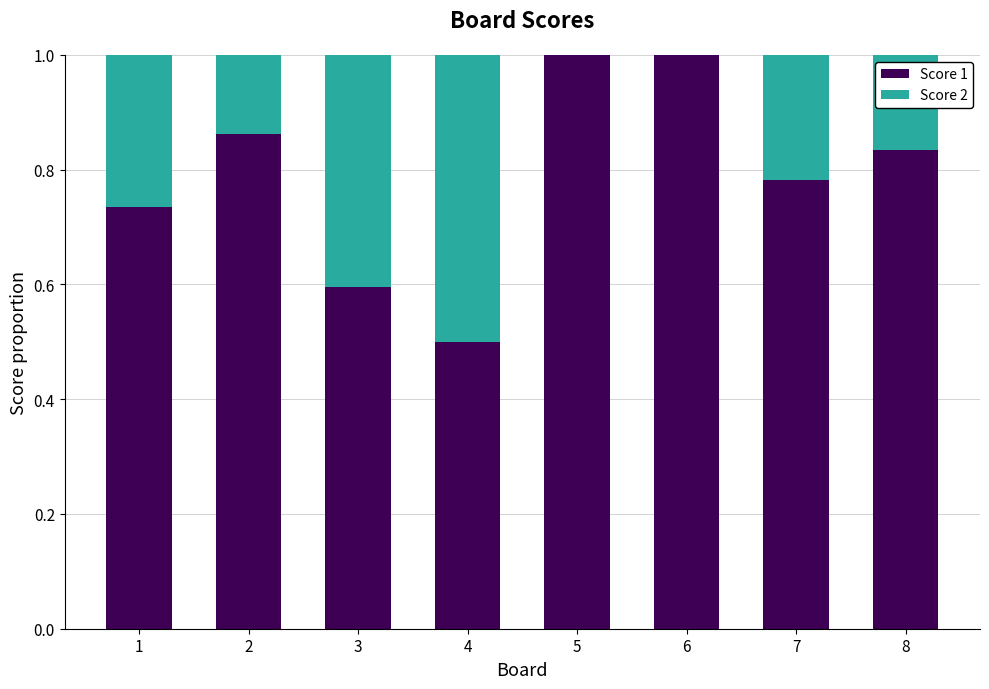

What is the total value across all series at 4?

1.0